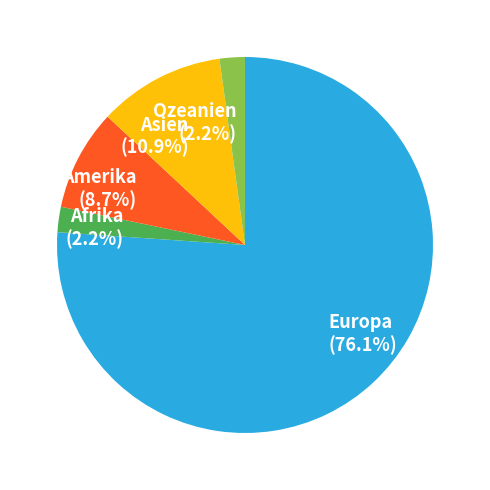

Approximately how many times larger is the value at Amerika compared to Afrika?

4.0